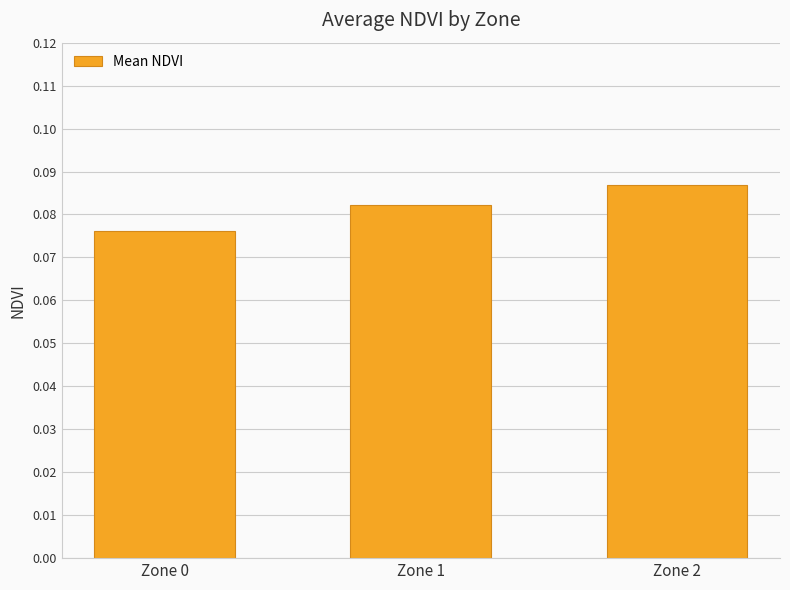

Rank the categories by value from highest to lowest.

Zone 2, Zone 1, Zone 0